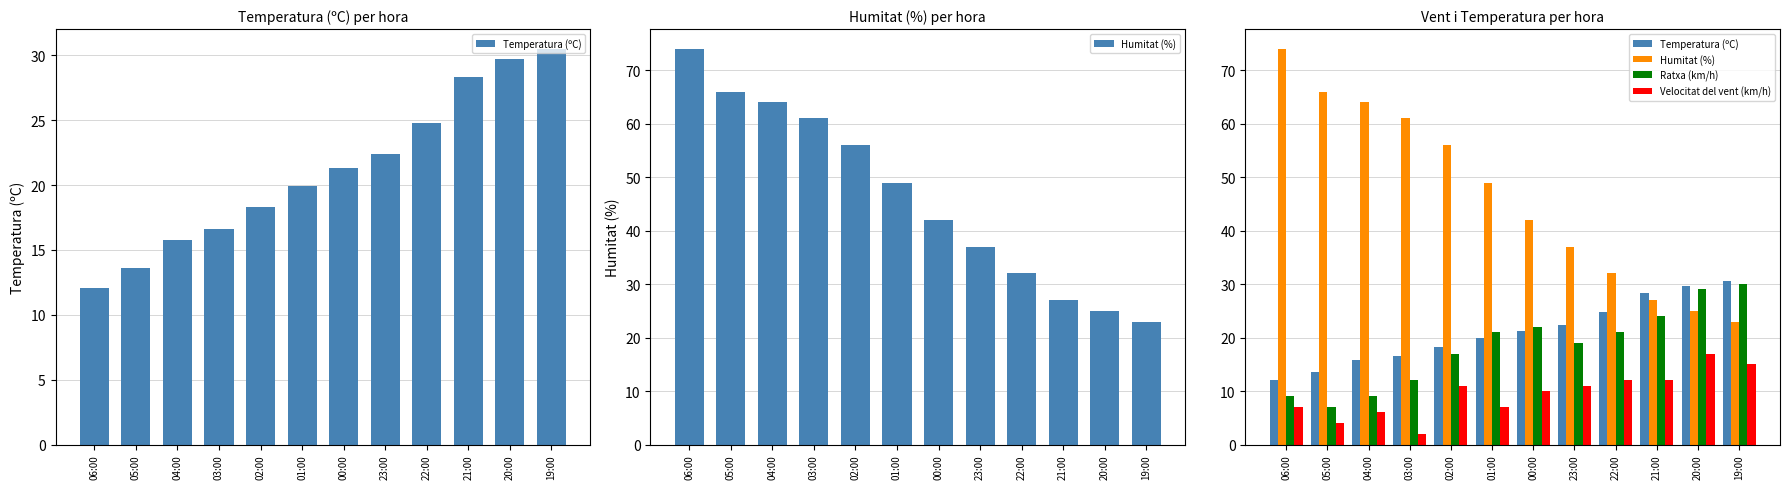

What are all the series names shown in the legend?

Temperatura (ºC), Humitat (%), Ratxa (km/h), Velocitat del vent (km/h)